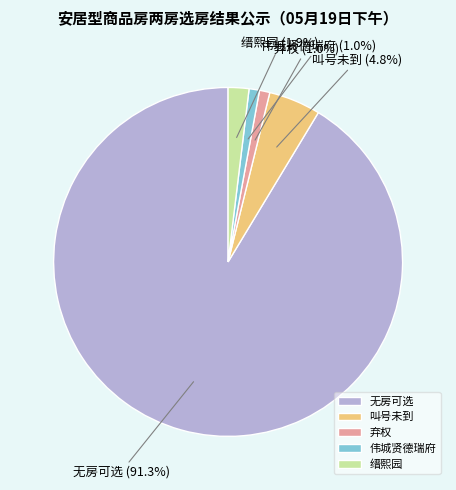

Does 伟城贤德瑞府 represent more than half of the total?

No